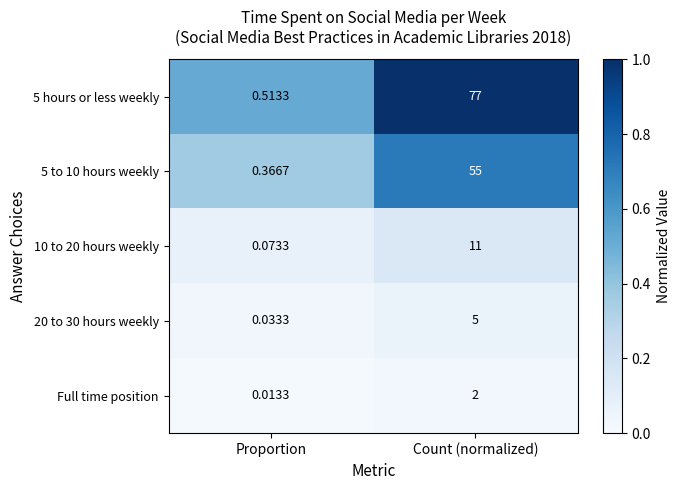

At which label is 5 hours or less weekly closest to 38?

Proportion